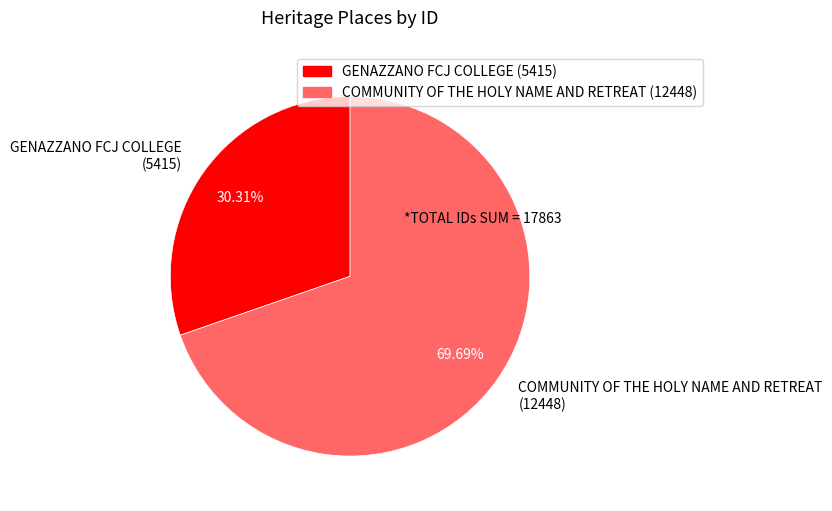

Which slice represents more than half of the pie?

COMMUNITY OF THE HOLY NAME AND RETREAT